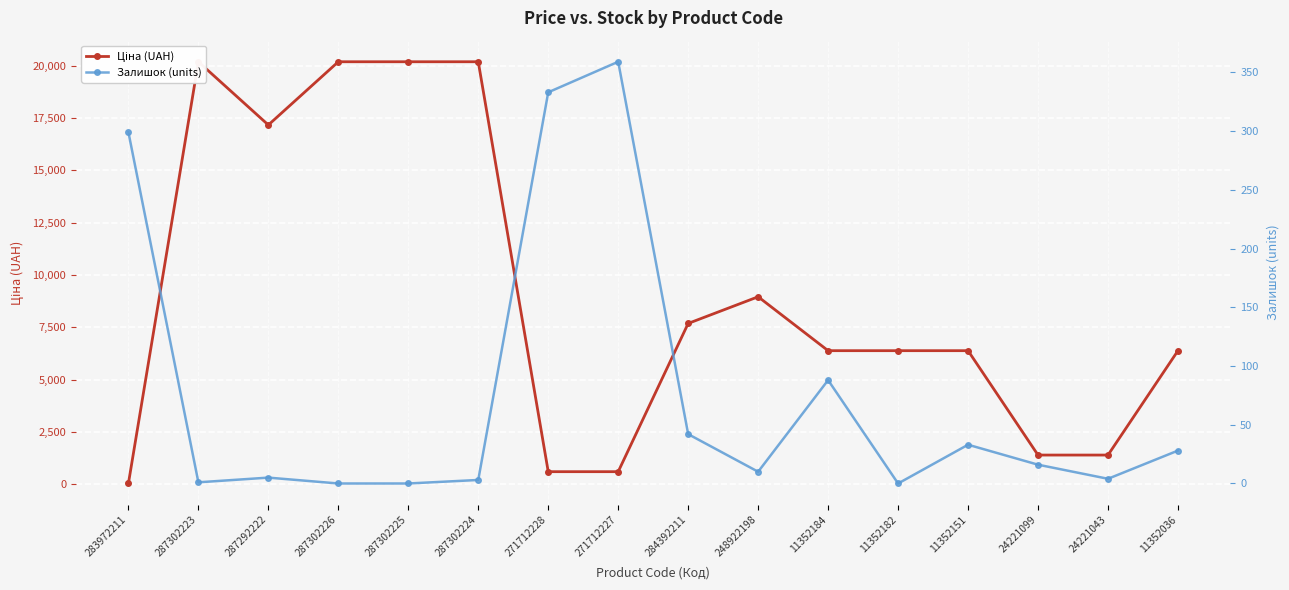

List the series in order of their overall mean, lowest first.

Залишок (units), Ціна (UAH)